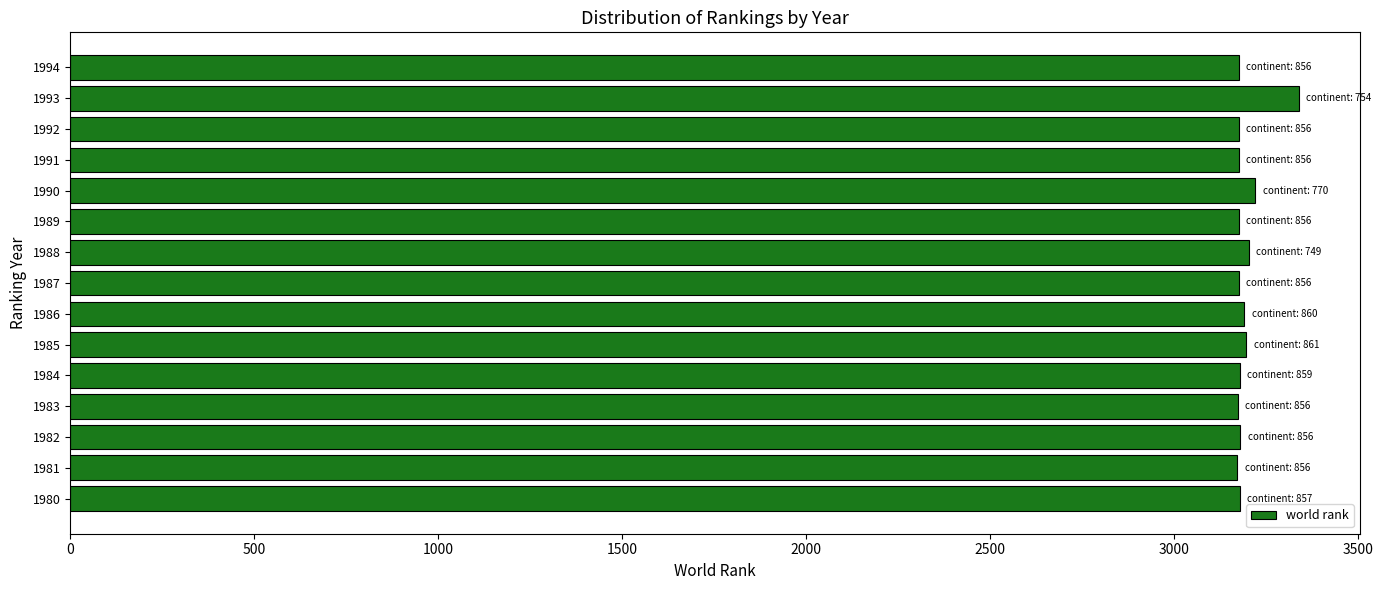

What is the change in value from 1980 to 1993?

+160